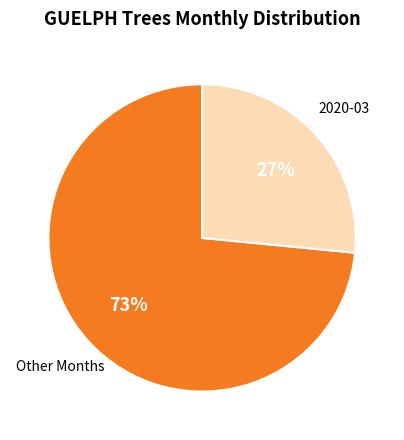

Is there a majority slice in this chart?

Yes